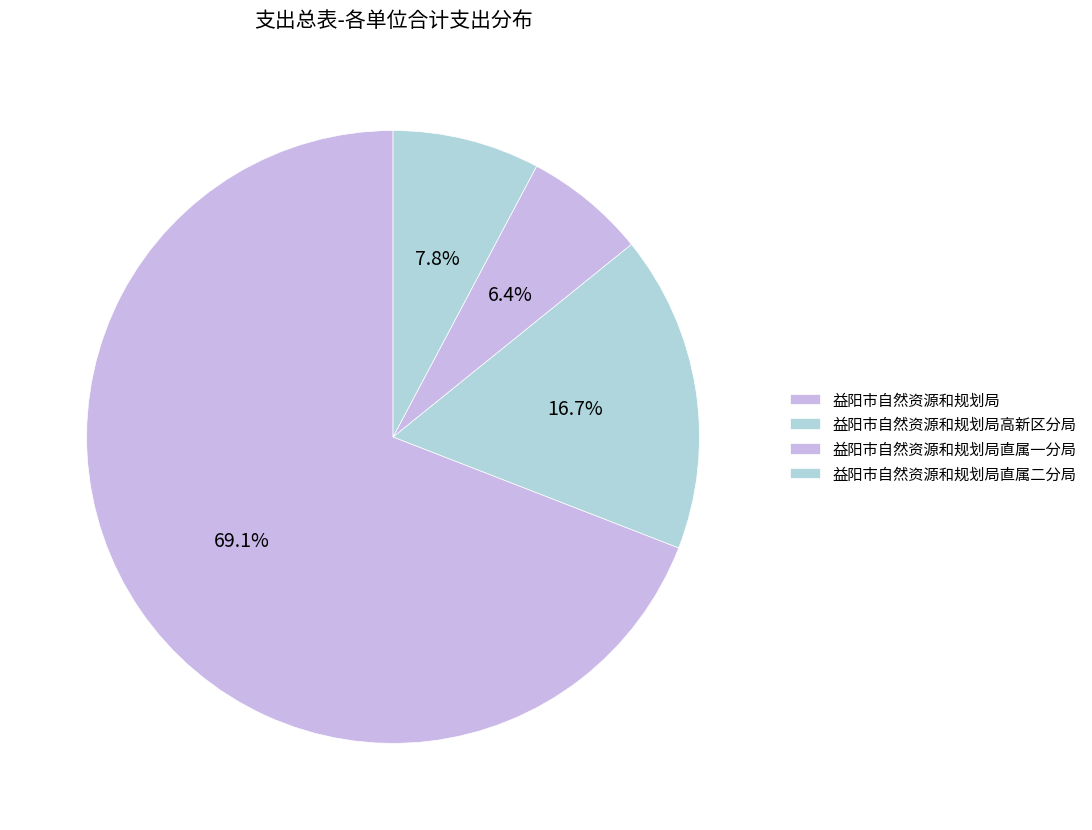

How many slices are in this pie chart?

4